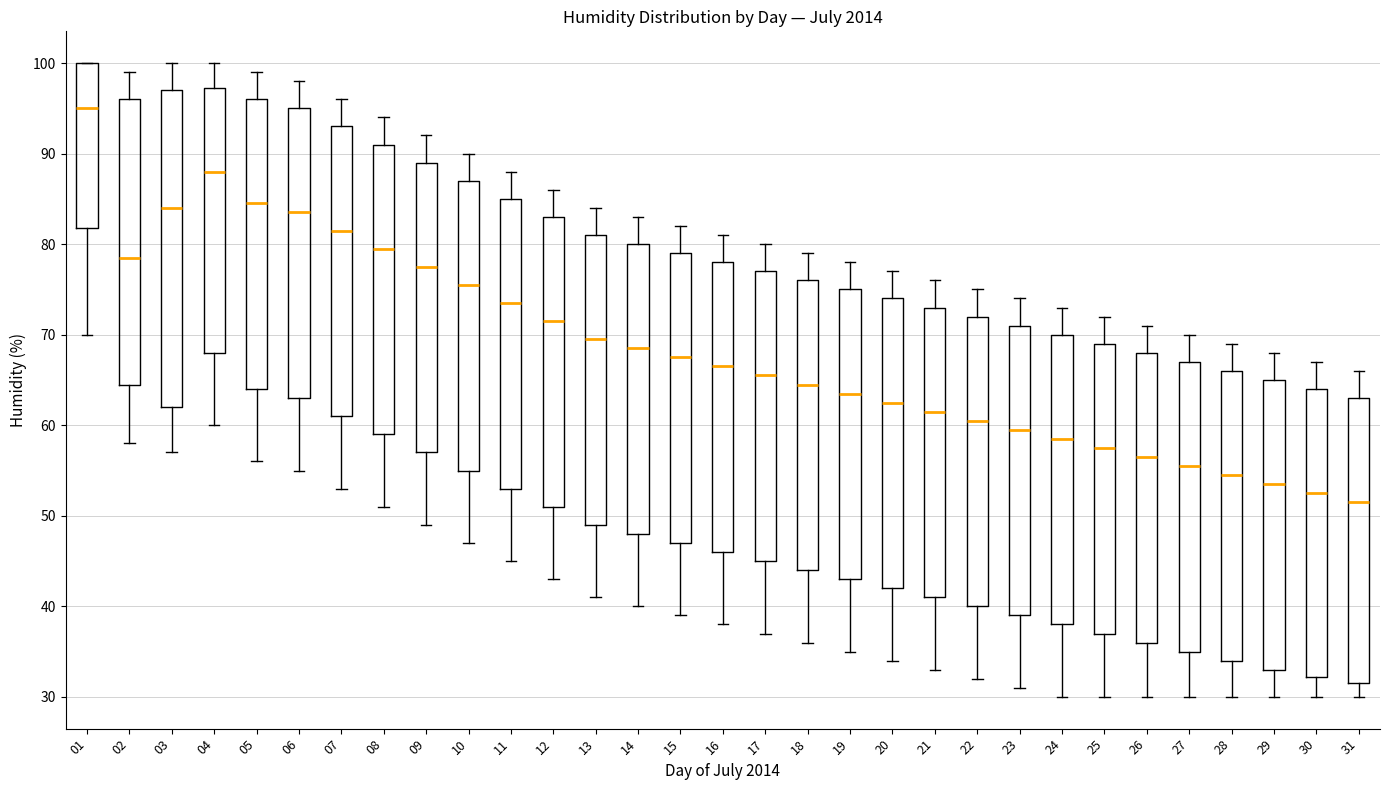

Reading left to right, read every box against the y-axis: the position of its median line, the range the box covers, and the ends of its whiskers. The values are not printed on the chart, so give them approximately, as read against the axis.

01: median 95, box 82 to 100, whiskers 70 to 100
02: median 79, box 65 to 96, whiskers 58 to 99
03: median 84, box 62 to 97, whiskers 57 to 100
04: median 88, box 68 to 97, whiskers 60 to 100
05: median 85, box 64 to 96, whiskers 56 to 99
06: median 84, box 63 to 95, whiskers 55 to 98
07: median 82, box 61 to 93, whiskers 53 to 96
08: median 80, box 59 to 91, whiskers 51 to 94
09: median 78, box 57 to 89, whiskers 49 to 92
10: median 76, box 55 to 87, whiskers 47 to 90
11: median 74, box 53 to 85, whiskers 45 to 88
12: median 72, box 51 to 83, whiskers 43 to 86
13: median 70, box 49 to 81, whiskers 41 to 84
14: median 69, box 48 to 80, whiskers 40 to 83
15: median 68, box 47 to 79, whiskers 39 to 82
16: median 67, box 46 to 78, whiskers 38 to 81
17: median 66, box 45 to 77, whiskers 37 to 80
18: median 65, box 44 to 76, whiskers 36 to 79
19: median 64, box 43 to 75, whiskers 35 to 78
20: median 63, box 42 to 74, whiskers 34 to 77
21: median 62, box 41 to 73, whiskers 33 to 76
22: median 61, box 40 to 72, whiskers 32 to 75
23: median 60, box 39 to 71, whiskers 31 to 74
24: median 59, box 38 to 70, whiskers 30 to 73
25: median 58, box 37 to 69, whiskers 30 to 72
26: median 57, box 36 to 68, whiskers 30 to 71
27: median 56, box 35 to 67, whiskers 30 to 70
28: median 55, box 34 to 66, whiskers 30 to 69
29: median 54, box 33 to 65, whiskers 30 to 68
30: median 53, box 32 to 64, whiskers 30 to 67
31: median 52, box 32 to 63, whiskers 30 to 66